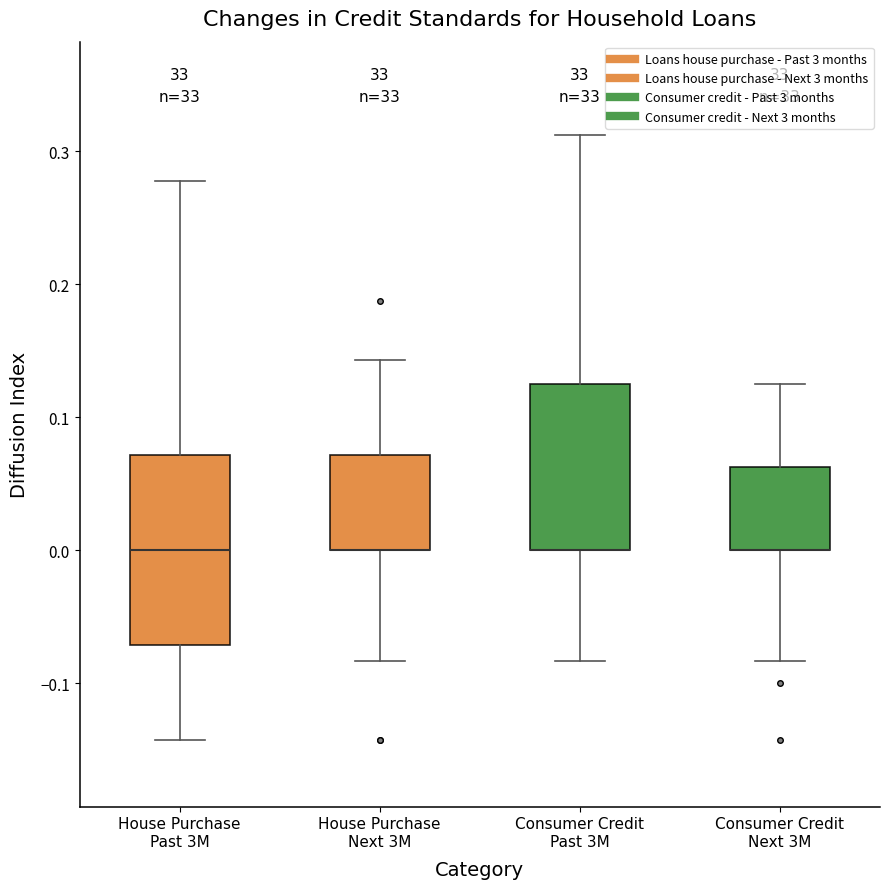

Reading left to right, read every box against the y-axis: the position of its median line, the range the box covers, and the ends of its whiskers. The values are not printed on the chart, so give them approximately, as read against the axis.

House Purchase Past 3M: median 0.00, box -0.07 to 0.07, whiskers -0.14 to 0.28
House Purchase Next 3M: median 0.00 (drawn on the box's lower edge), box 0.00 to 0.07, whiskers -0.08 to 0.14
Consumer Credit Past 3M: median 0.00 (drawn on the box's lower edge), box 0.00 to 0.13, whiskers -0.08 to 0.31
Consumer Credit Next 3M: median 0.00 (drawn on the box's lower edge), box 0.00 to 0.06, whiskers -0.08 to 0.13